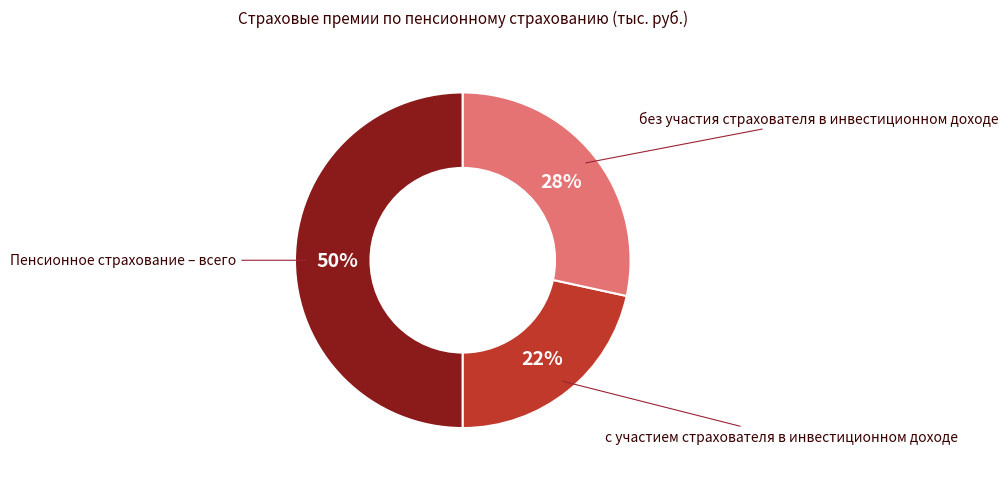

To the nearest percent, what is the difference between the largest and smallest slice percentages?

28%